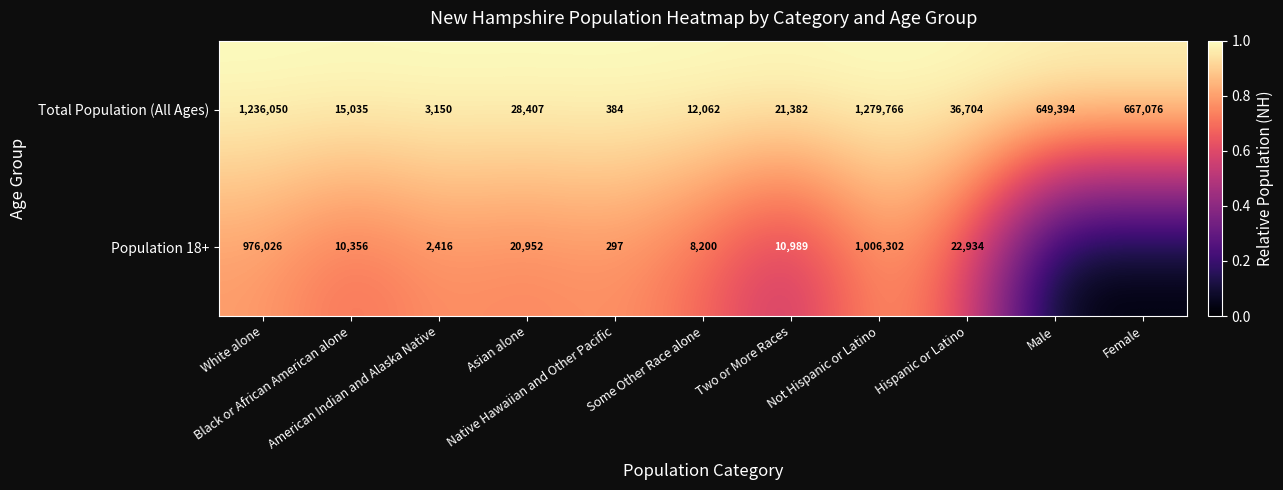

What is the highest value of the Total Population (All Ages) series?

1279766